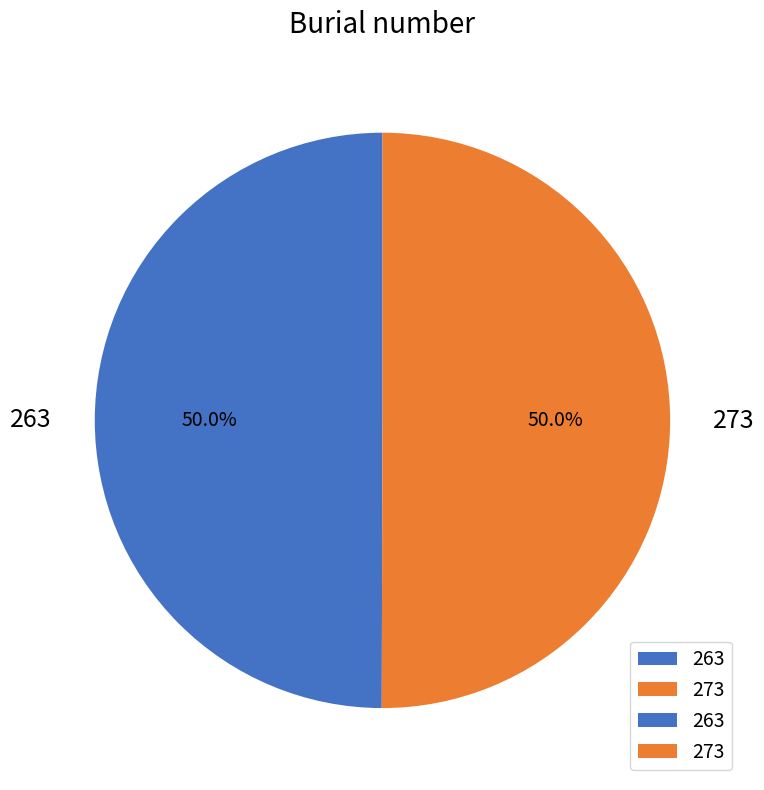

What is the ratio of the value at 263 to the value at 273?

1.0